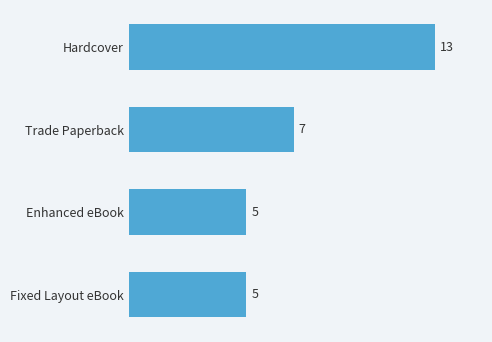

The chart shows a value of 8 at Fixed Layout eBook. True or false?

False